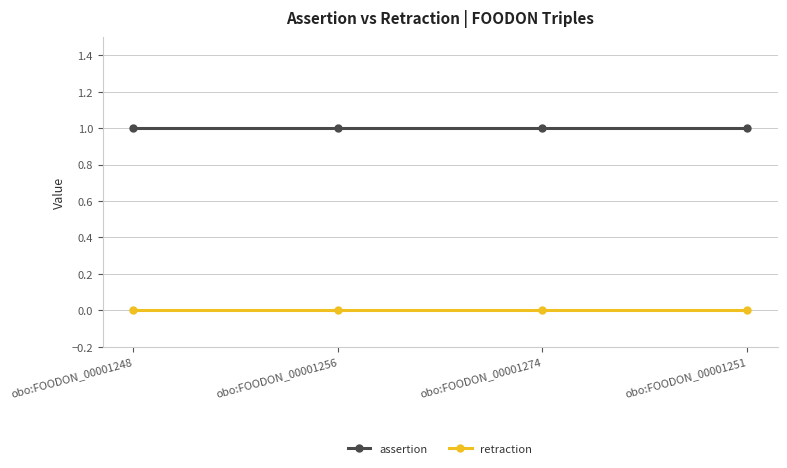

True or false: retraction and assertion cross at least once.

False